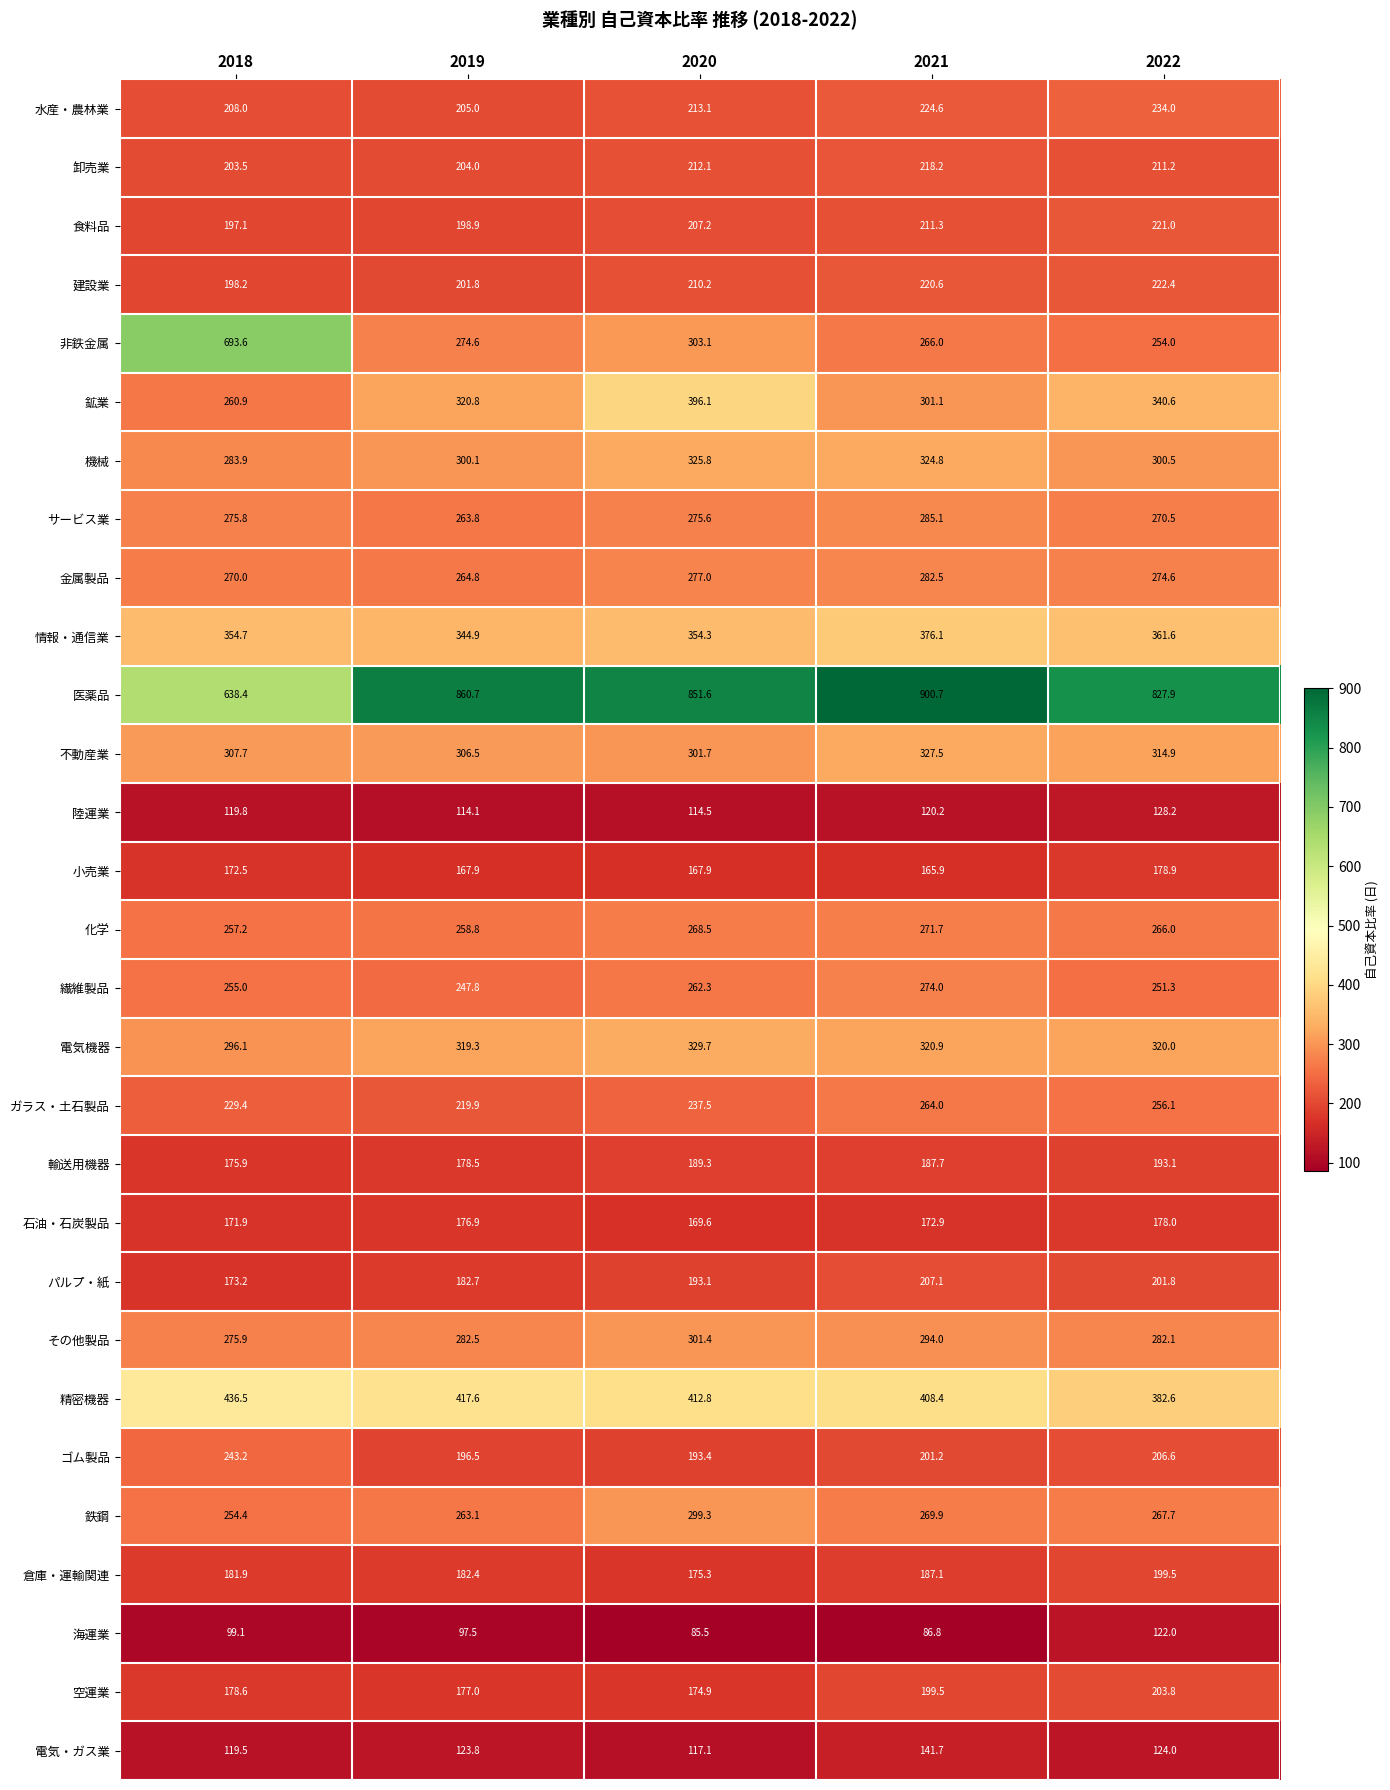

The value of その他製品 at 2021 is 294.0. True or false?

True